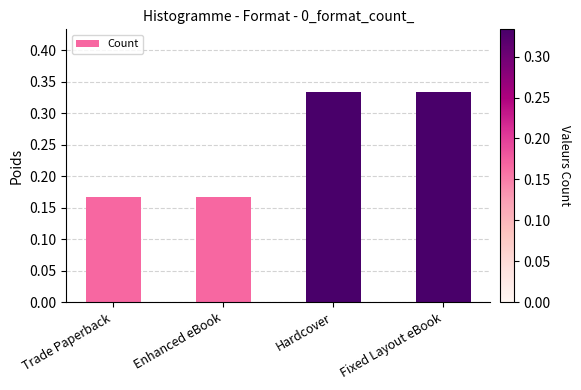

What is the sum of all values?

1.0